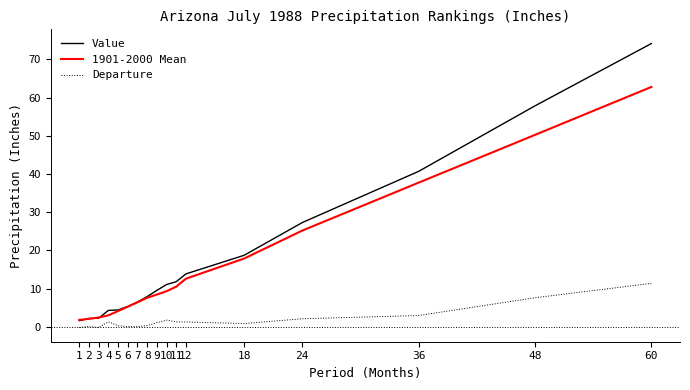

List the series in order of their peak value, lowest first.

Departure, 1901-2000 Mean, Value